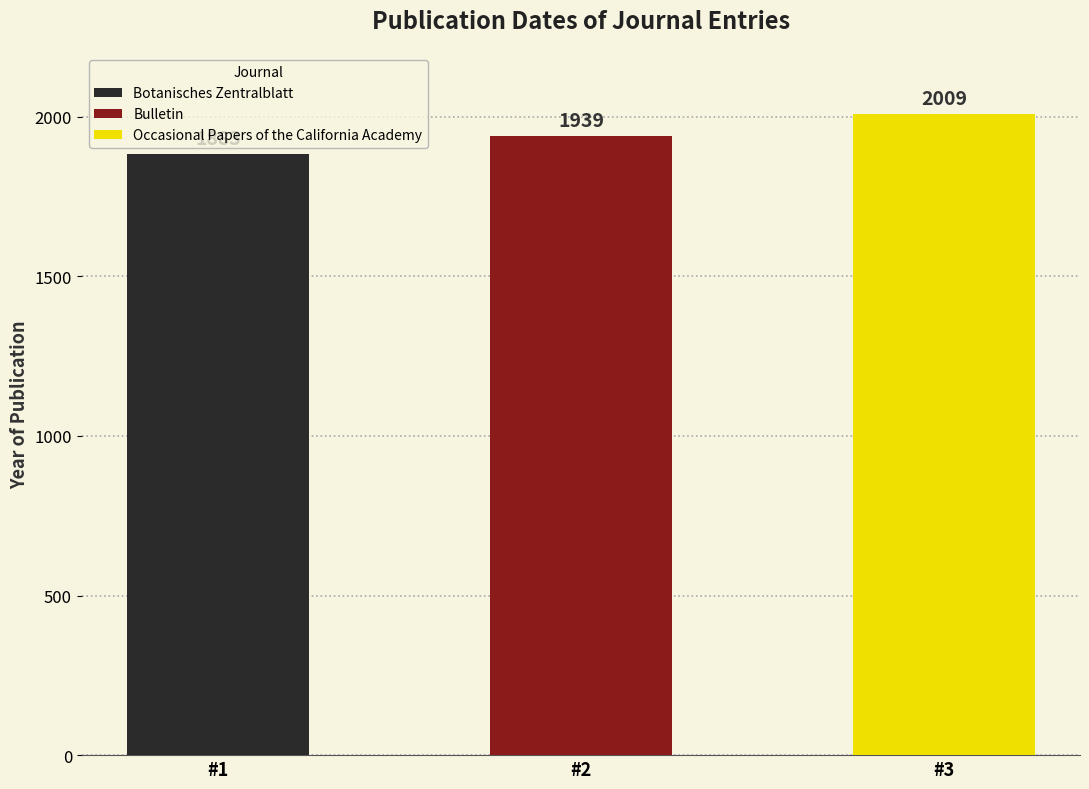

The chart shows a value of 1883 at Botanisches Zentralblatt. True or false?

True